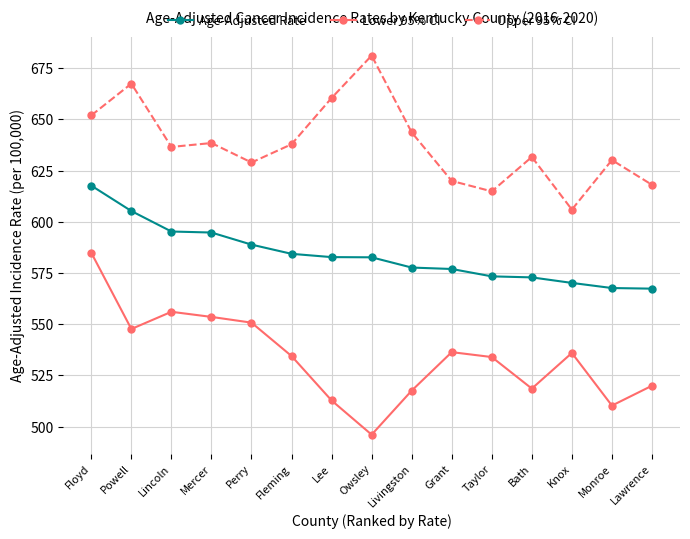

What is the label of the 9th point from the left?

Livingston